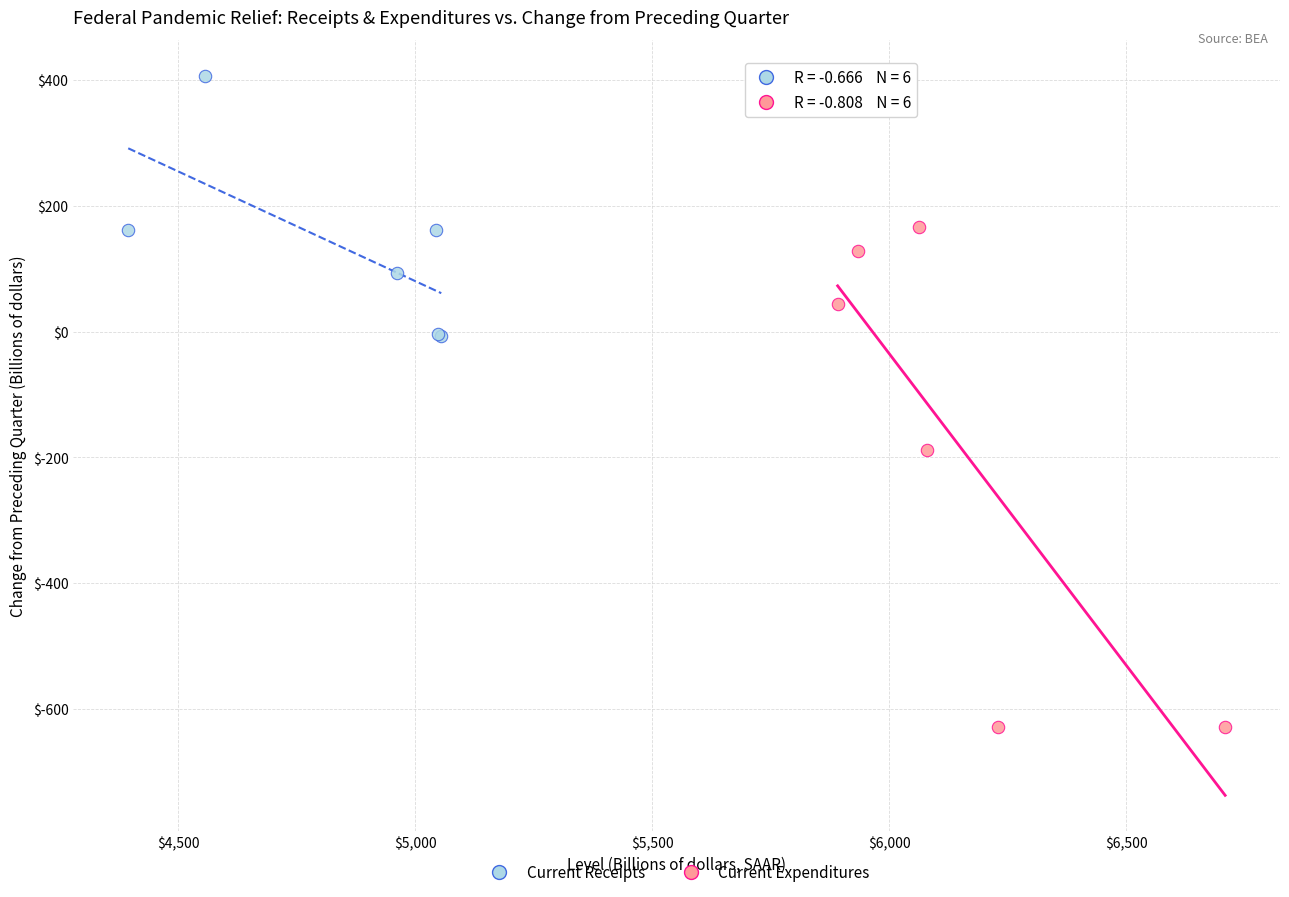

Which series reaches the maximum Y coordinate?

Current Receipts